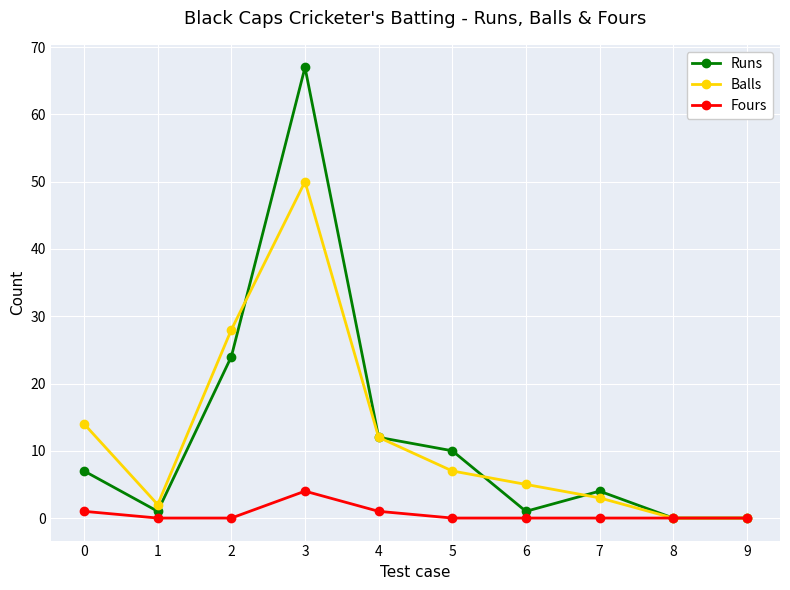

At which label does Runs reach its peak?

3